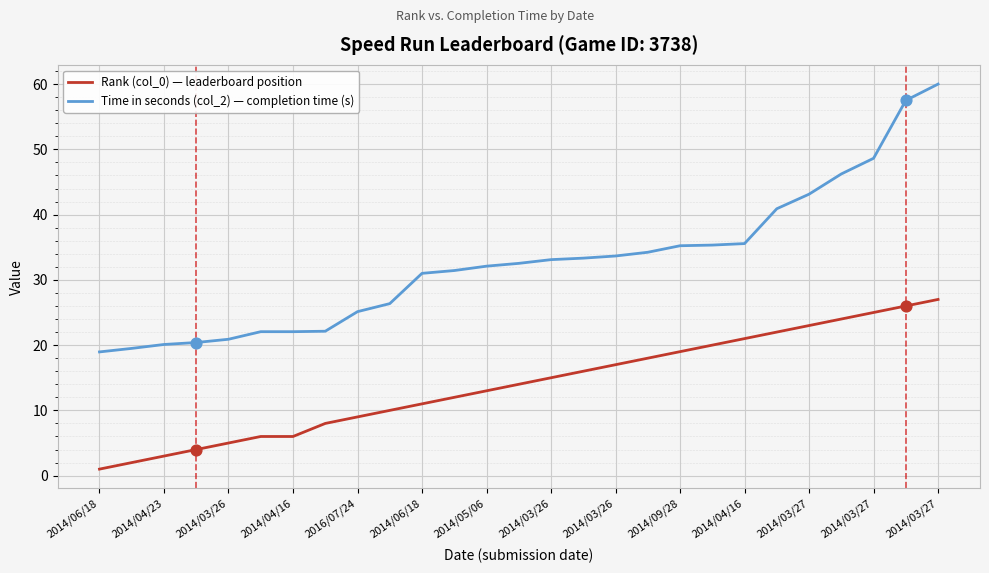

Which series has the largest total across all categories?

Time in seconds (col_2) — completion time (s)